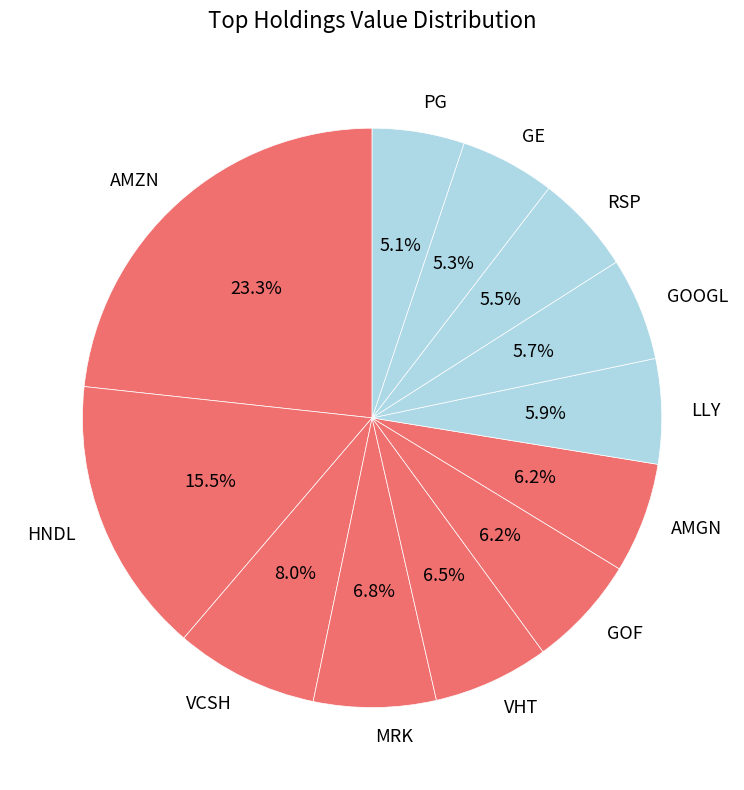

How many slices are in this pie chart?

12